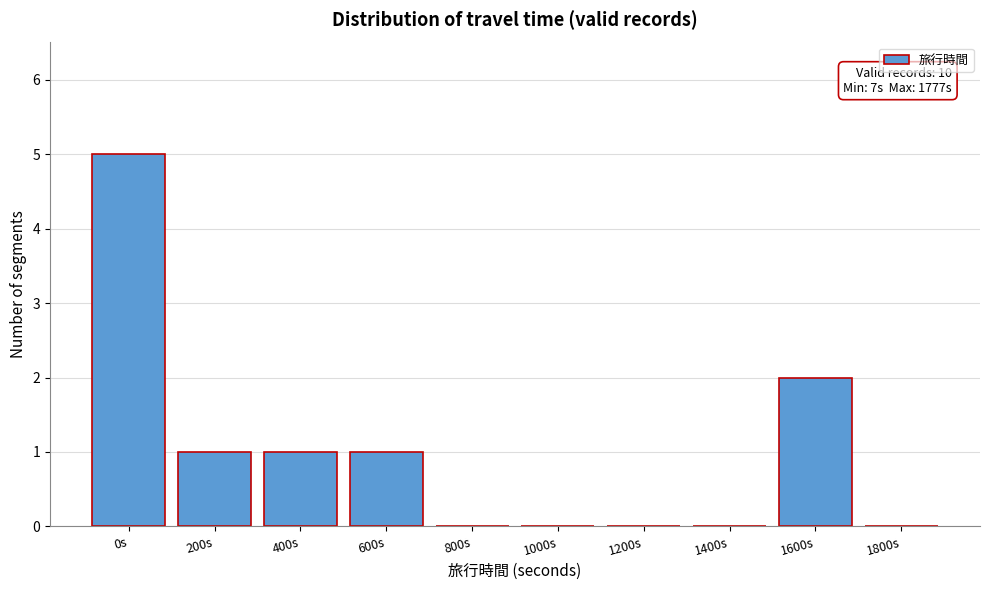

Reading right to left, transcribe all the data shown in this chart.

1800s=0	1600s=2	1400s=0	1200s=0	1000s=0	800s=0	600s=1	400s=1	200s=1	0s=5